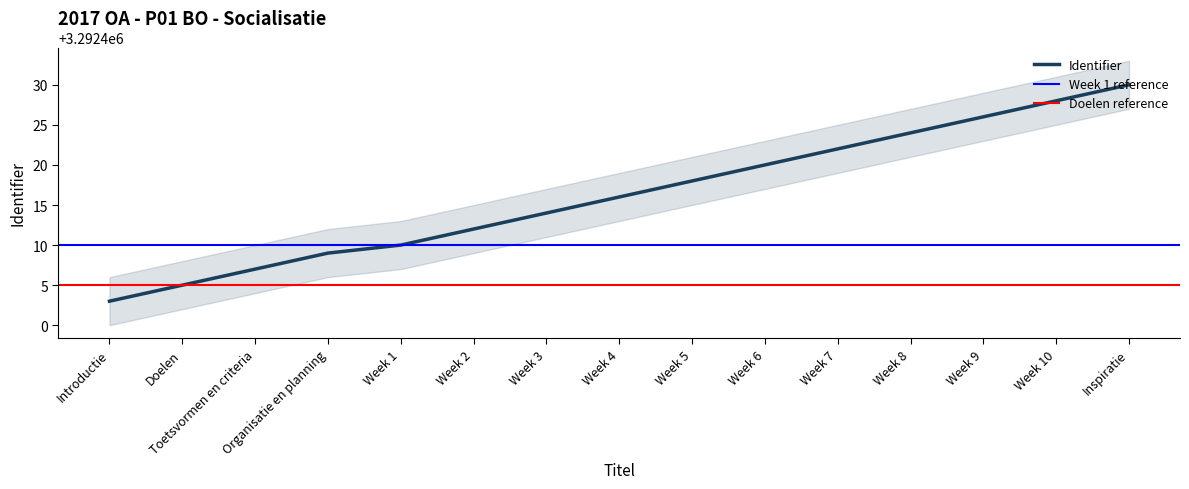

True or false: the data has more than 0 interior local peaks.

False